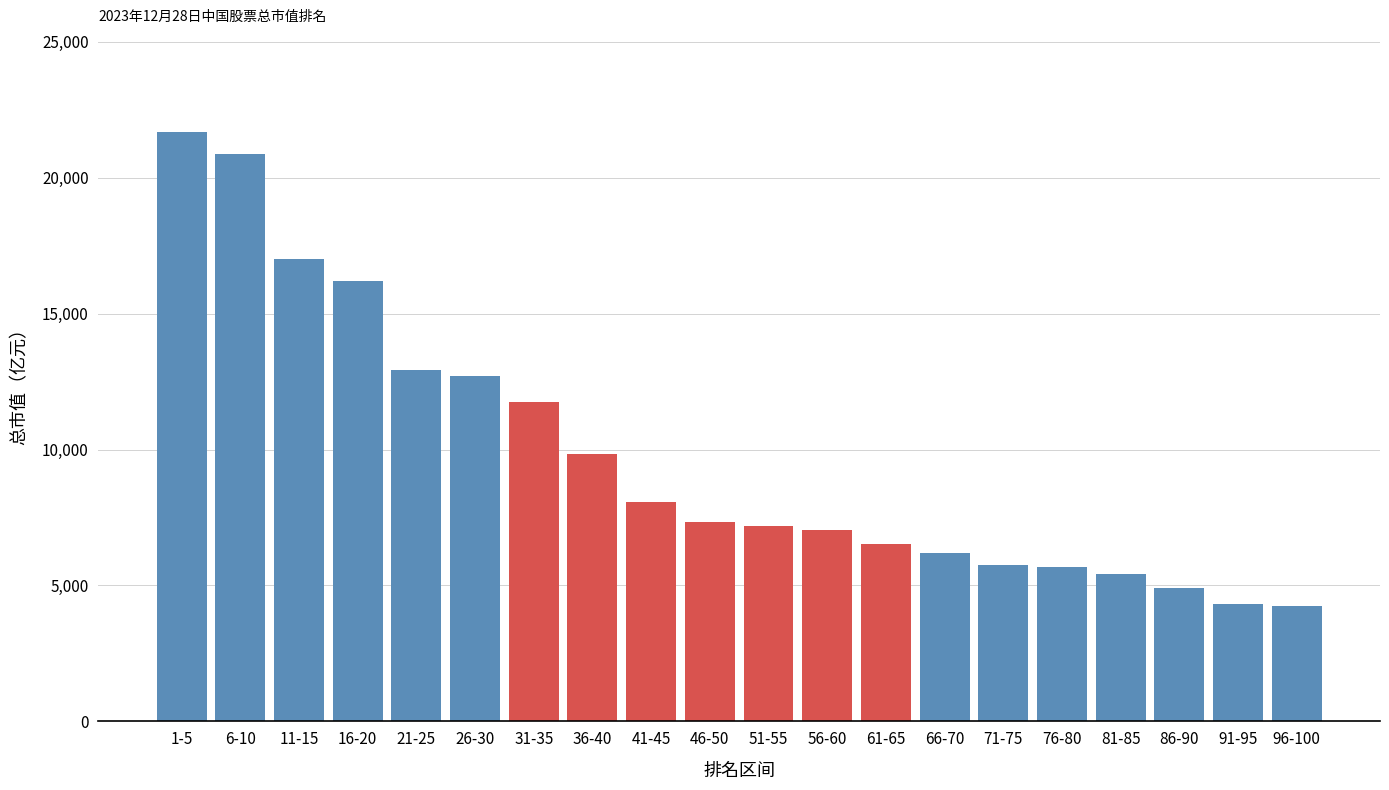

What is the difference between the second highest and minimum values?

16611.0